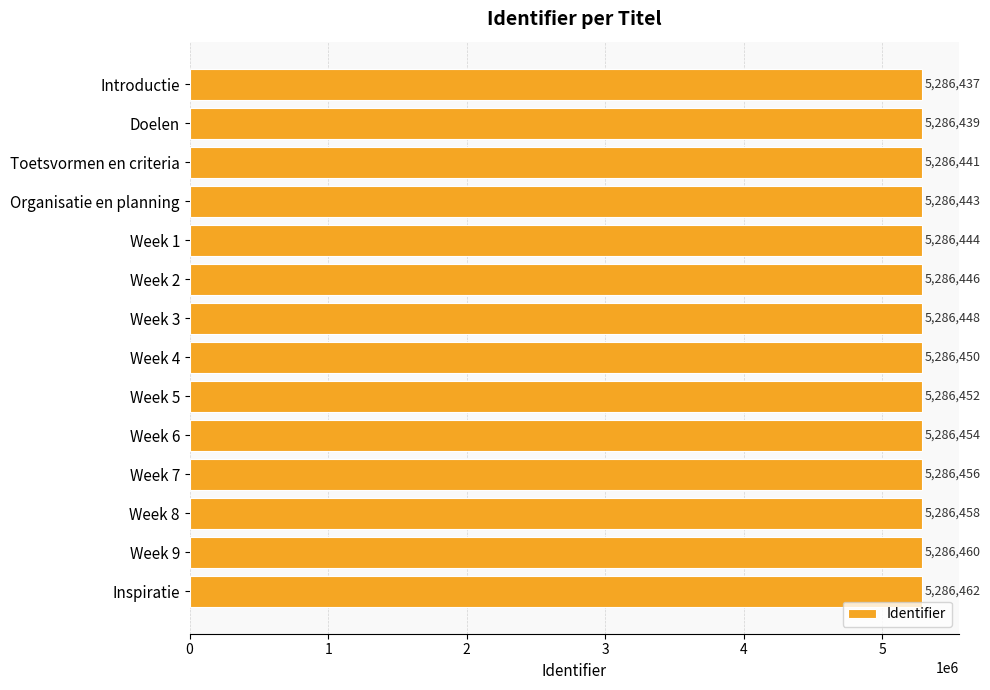

True or false: the data shows 5286441 at Toetsvormen en criteria.

True